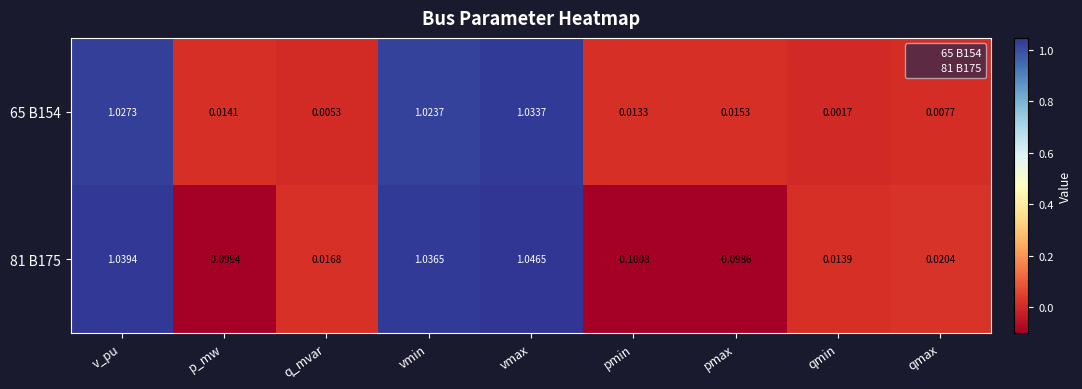

At which category does the chart reach its minimum across all series?

pmin